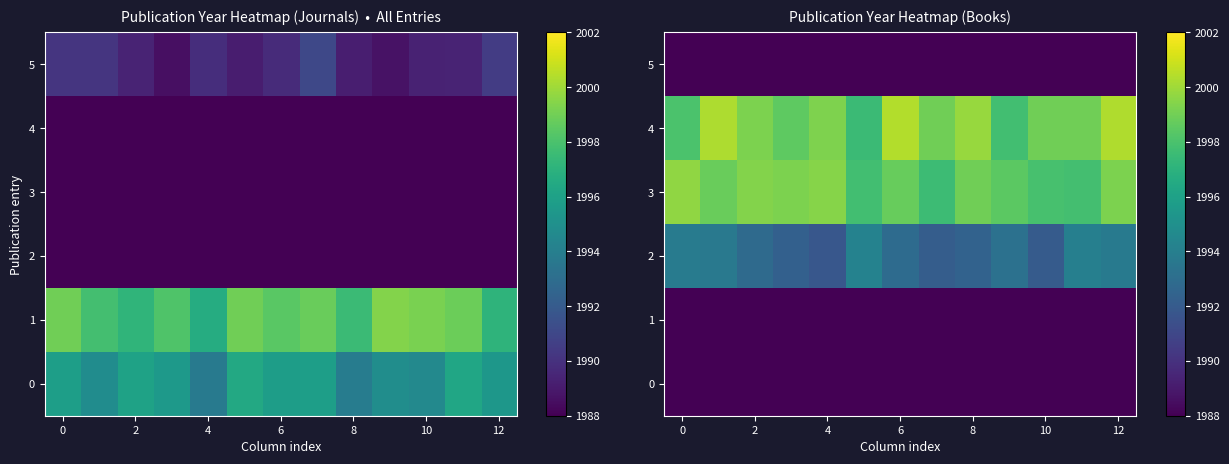

What is the total value across all series at 11?

11954.9